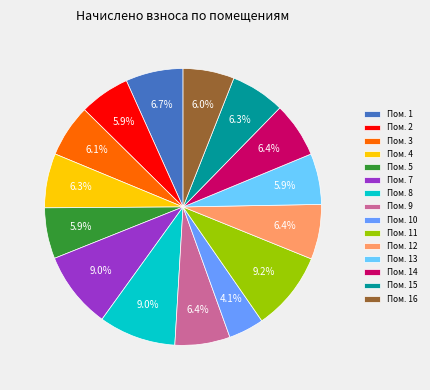

Does Пом. 14 account for over 50% of the chart?

No